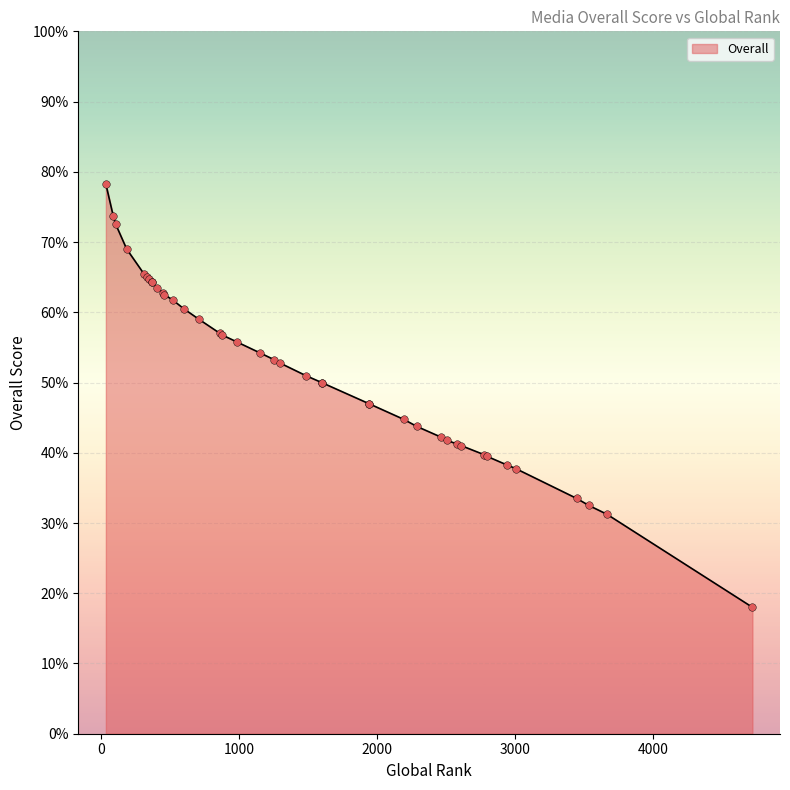

What is the change in value from 2507 to 1298?

+11.0